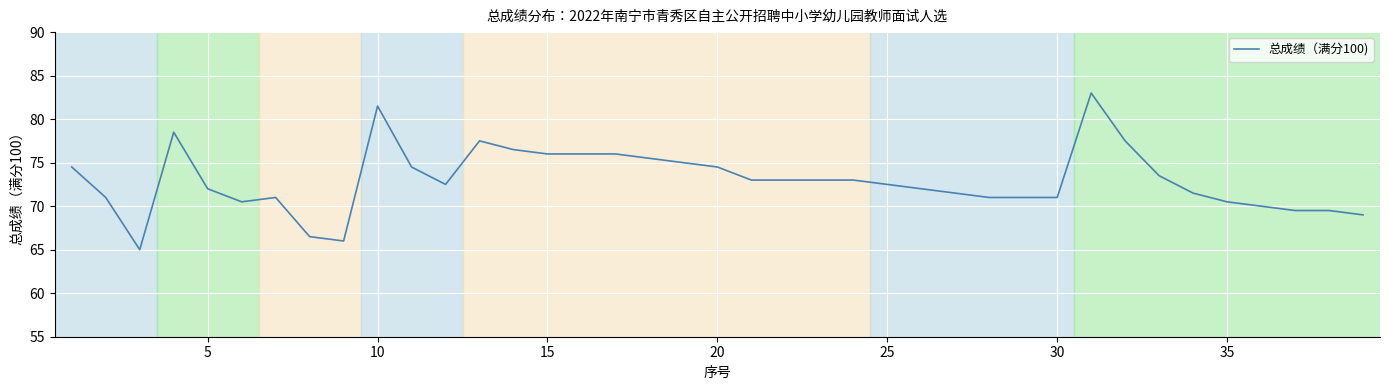

What is the average value?

73.0